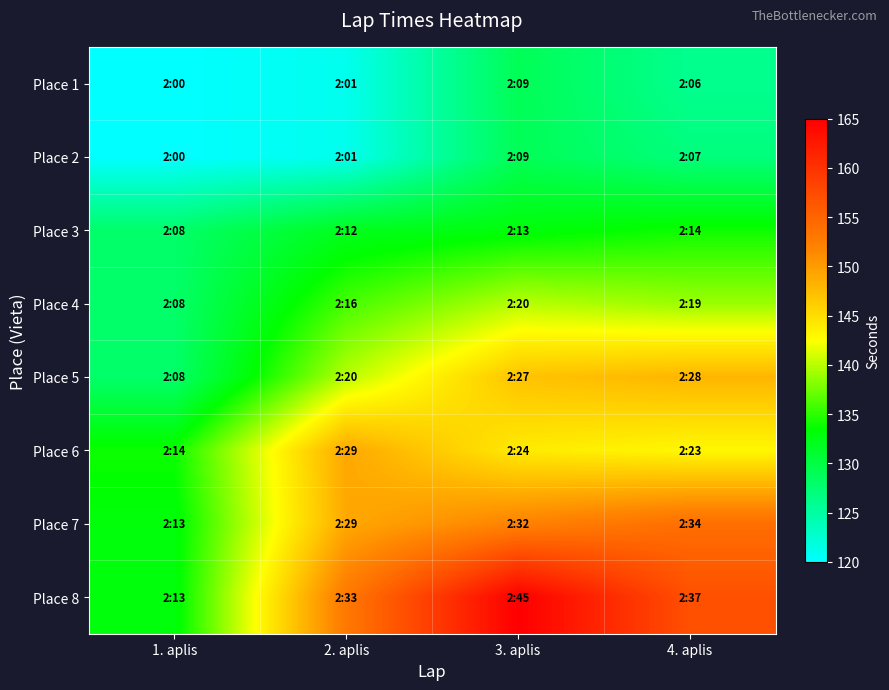

Which category has the highest value across all series?

3. aplis